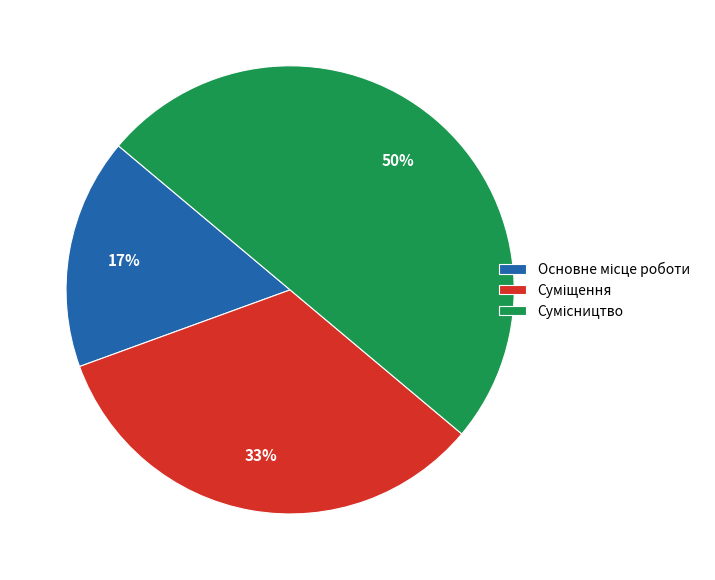

To the nearest percent, what is the average slice percentage?

33%